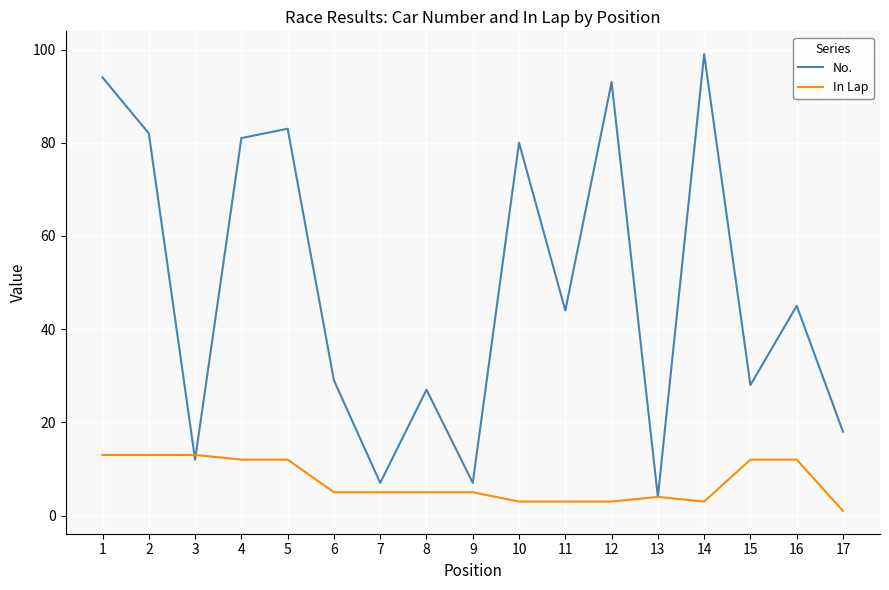

Where do In Lap and No. first cross each other?

2 and 3